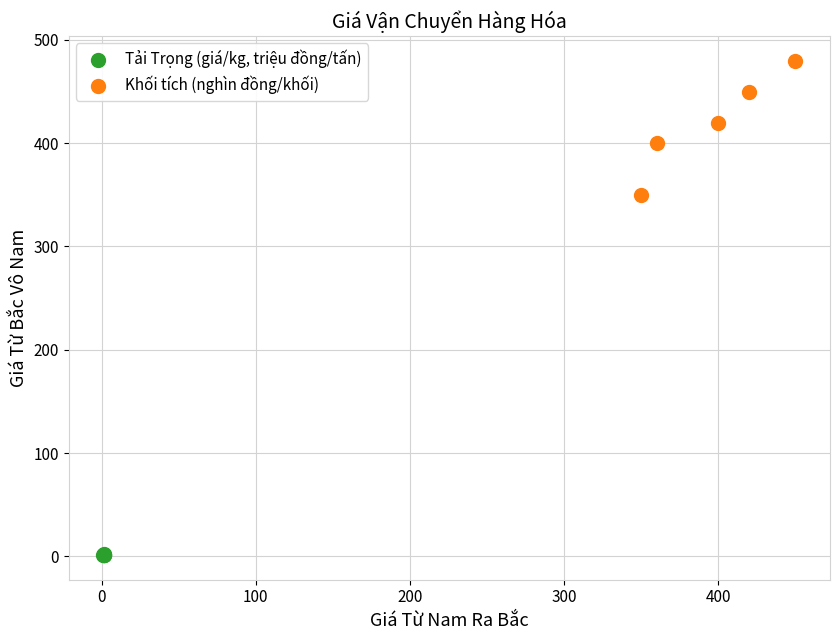

Which series contains the lowest Y value?

Tải Trọng (giá/kg, triệu đồng/tấn)